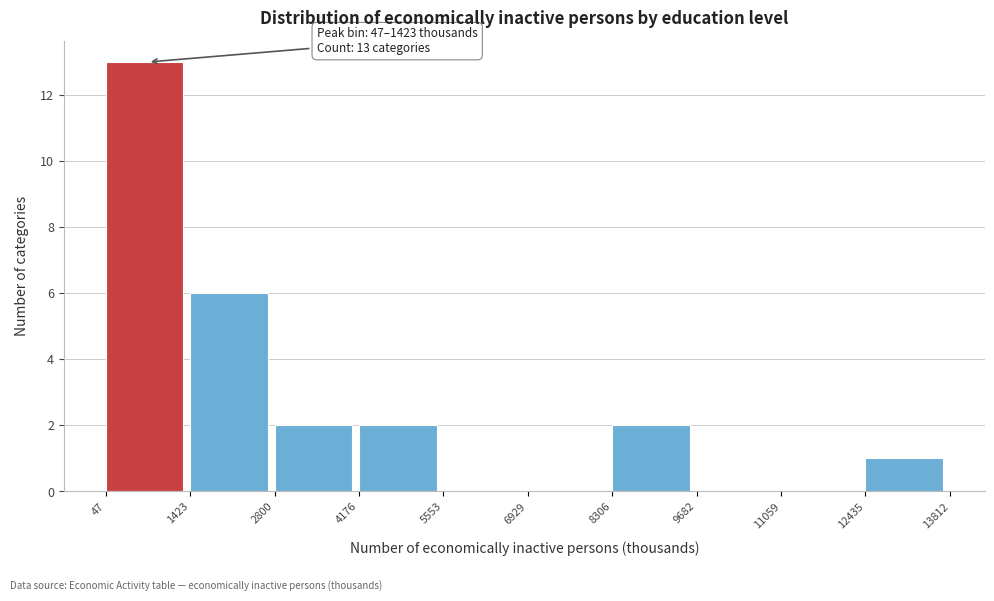

Which range on the x-axis has the tallest bar?

47 to 1423